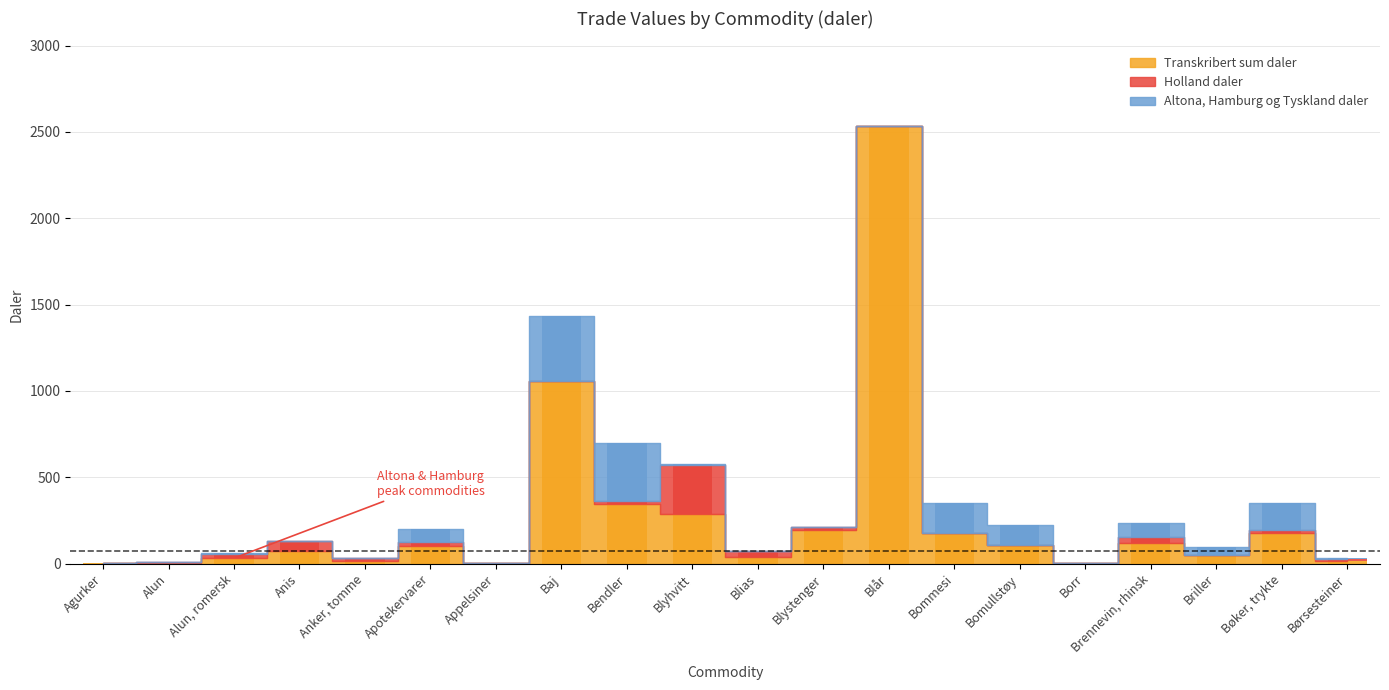

What is the total value across all series at Alun, romersk?

64